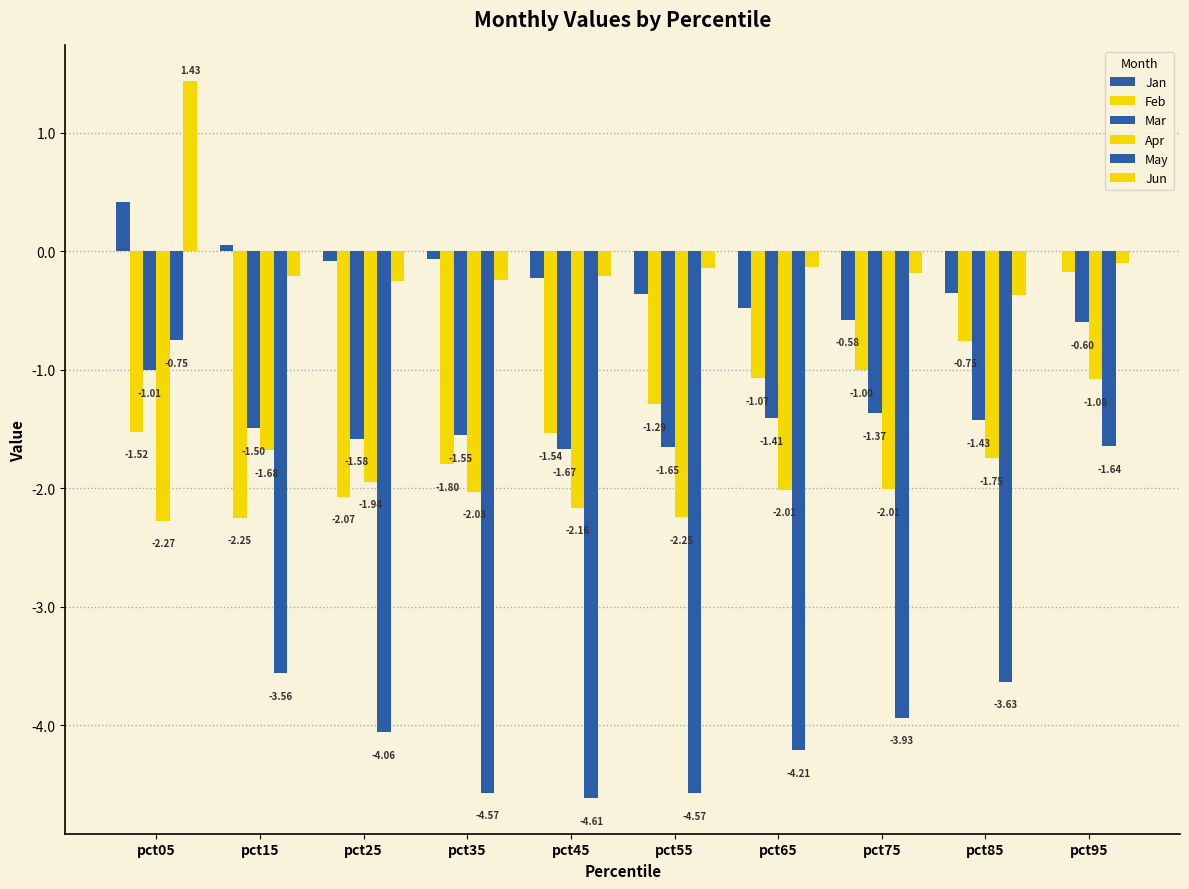

What is the value of the Mar bar at the 6th from the left?

-1.7